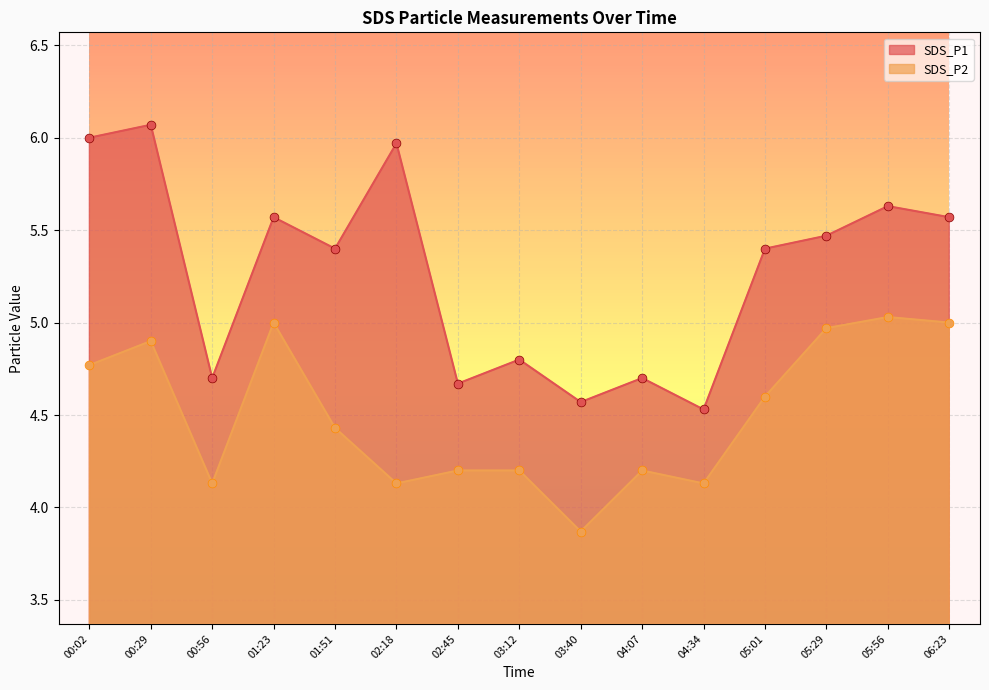

At how many categories does at least one series exceed 6?

1